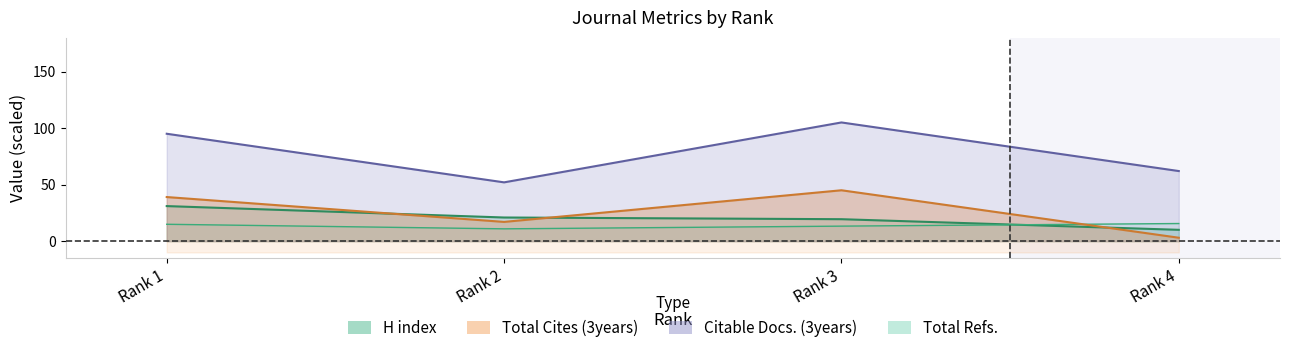

Which label corresponds to the largest value in the chart?

Rank 3